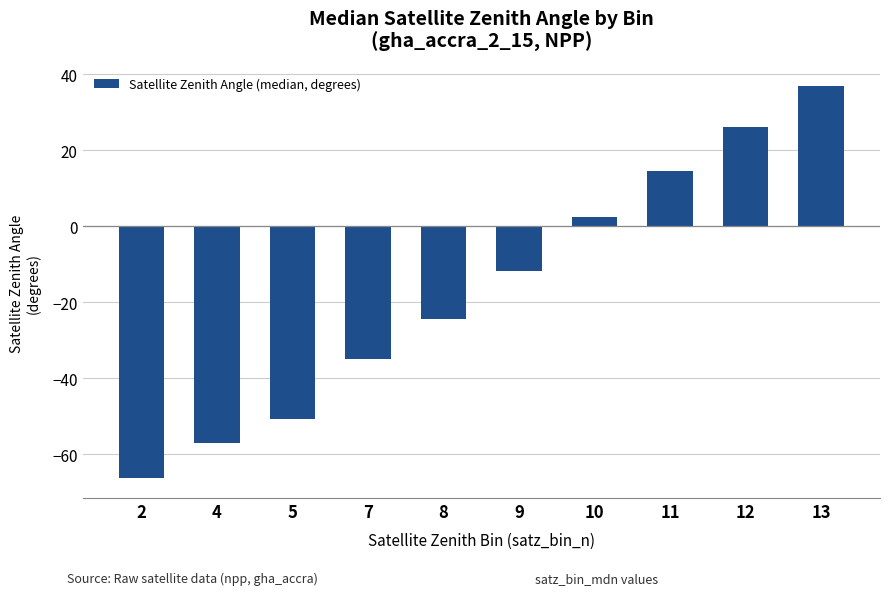

List the labels in order of value, smallest first.

2, 4, 5, 7, 8, 9, 10, 11, 12, 13